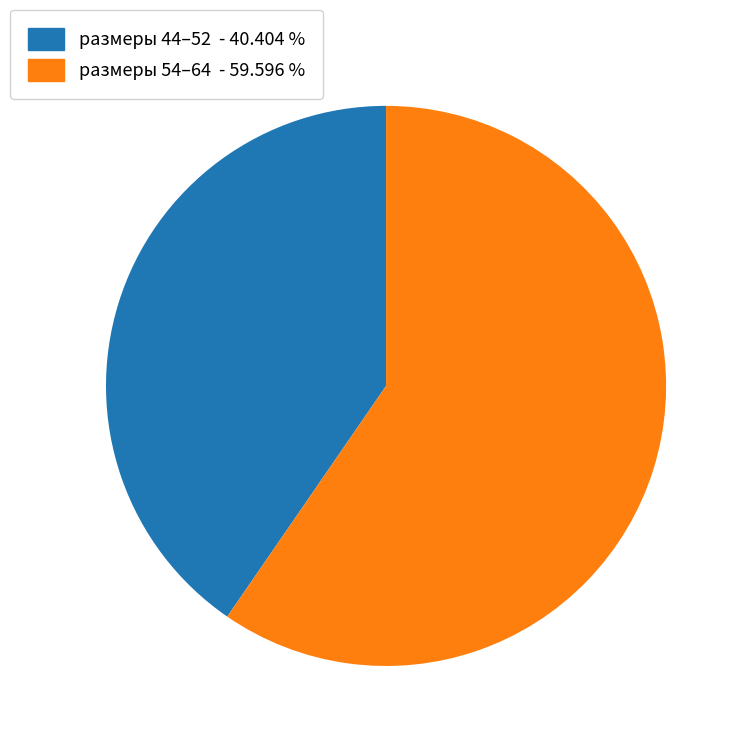

Does any single category account for the majority?

Yes